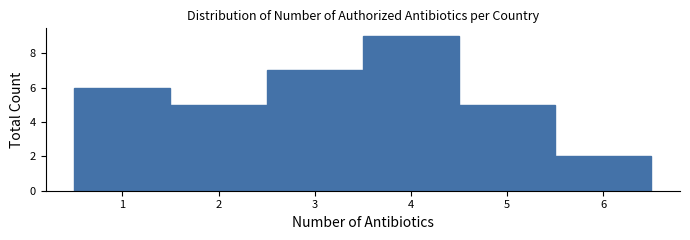

What is the height of the bar covering 3.5 to 4.5 on the x-axis? The values are not printed on the chart, so give them approximately, as read against the axis.

9